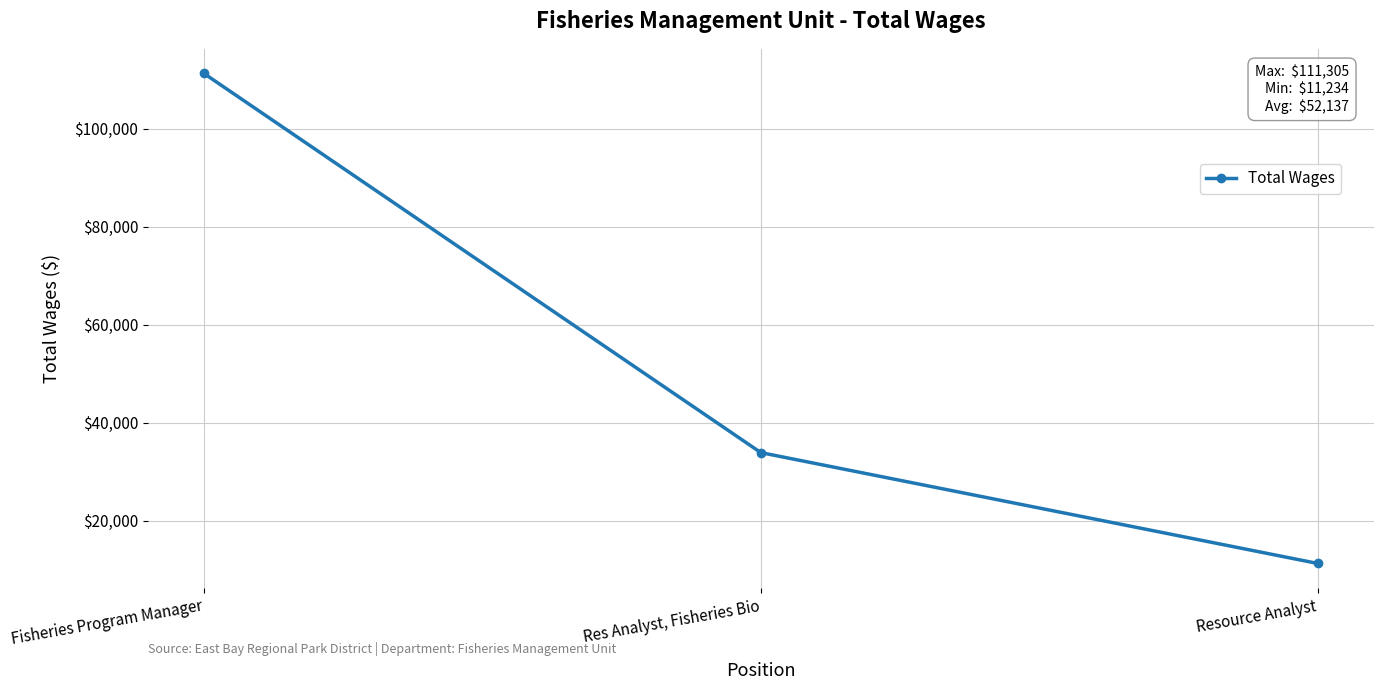

Which has a higher value, Res Analyst, Fisheries Bio or Resource Analyst?

Res Analyst, Fisheries Bio